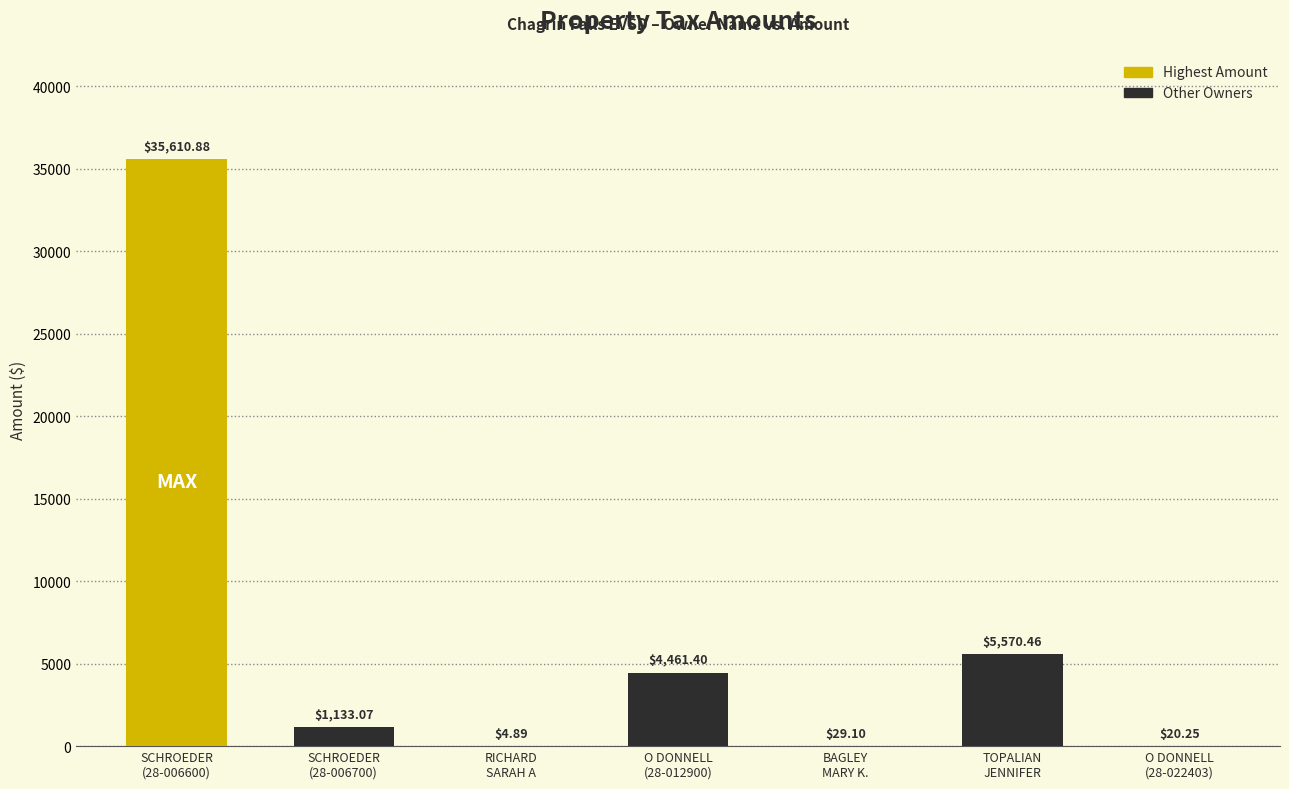

Approximately how many times larger is the value at O DONNELL ROBERT P & MORGAN N (28-022403) compared to RICHARD SARAH A?

4.1